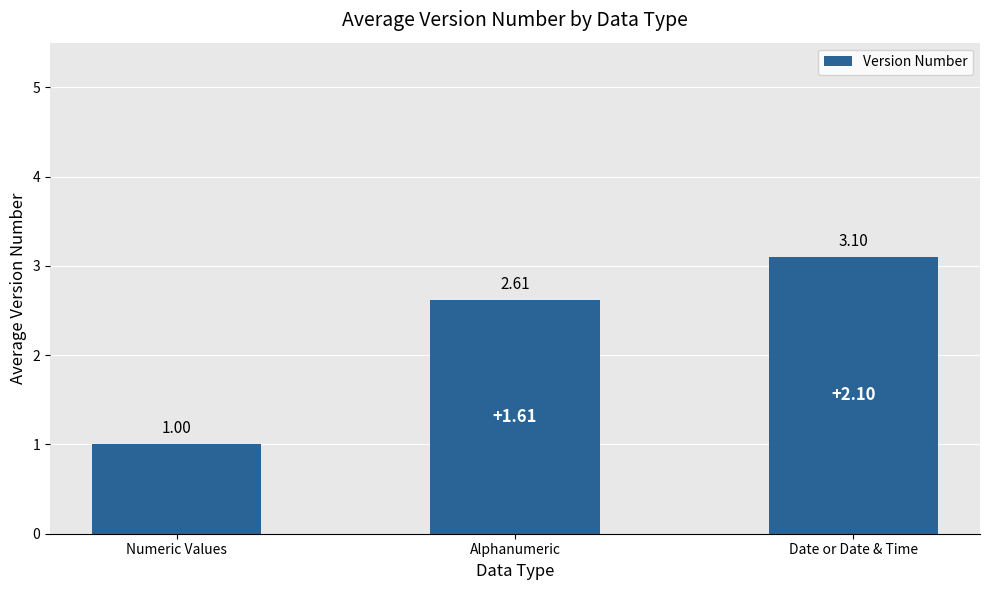

What position from the right is Alphanumeric?

2